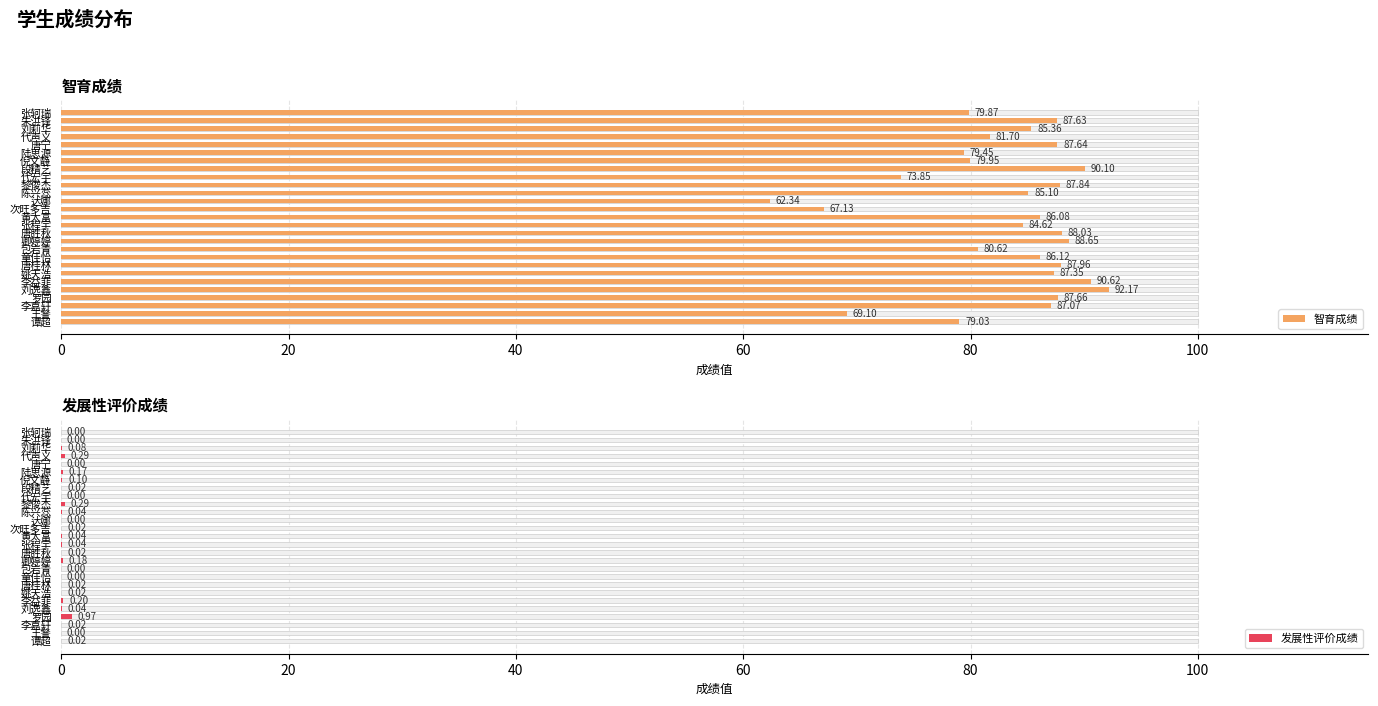

At how many categories does at least one series exceed 65?

26